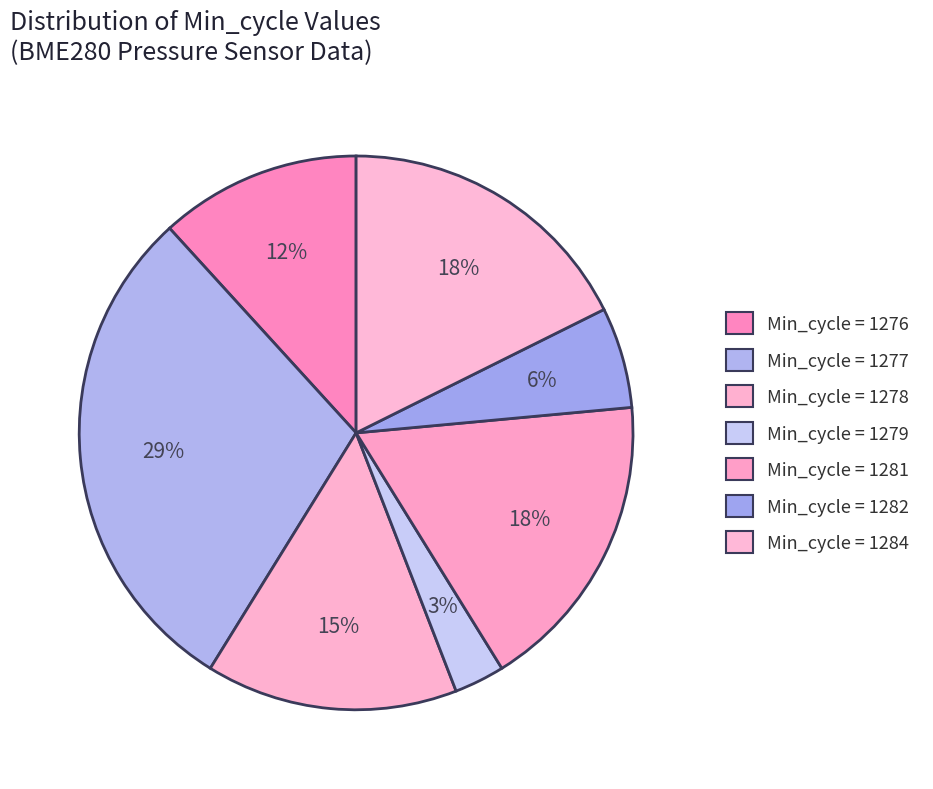

Which slice is the smallest?

Min_cycle = 1279